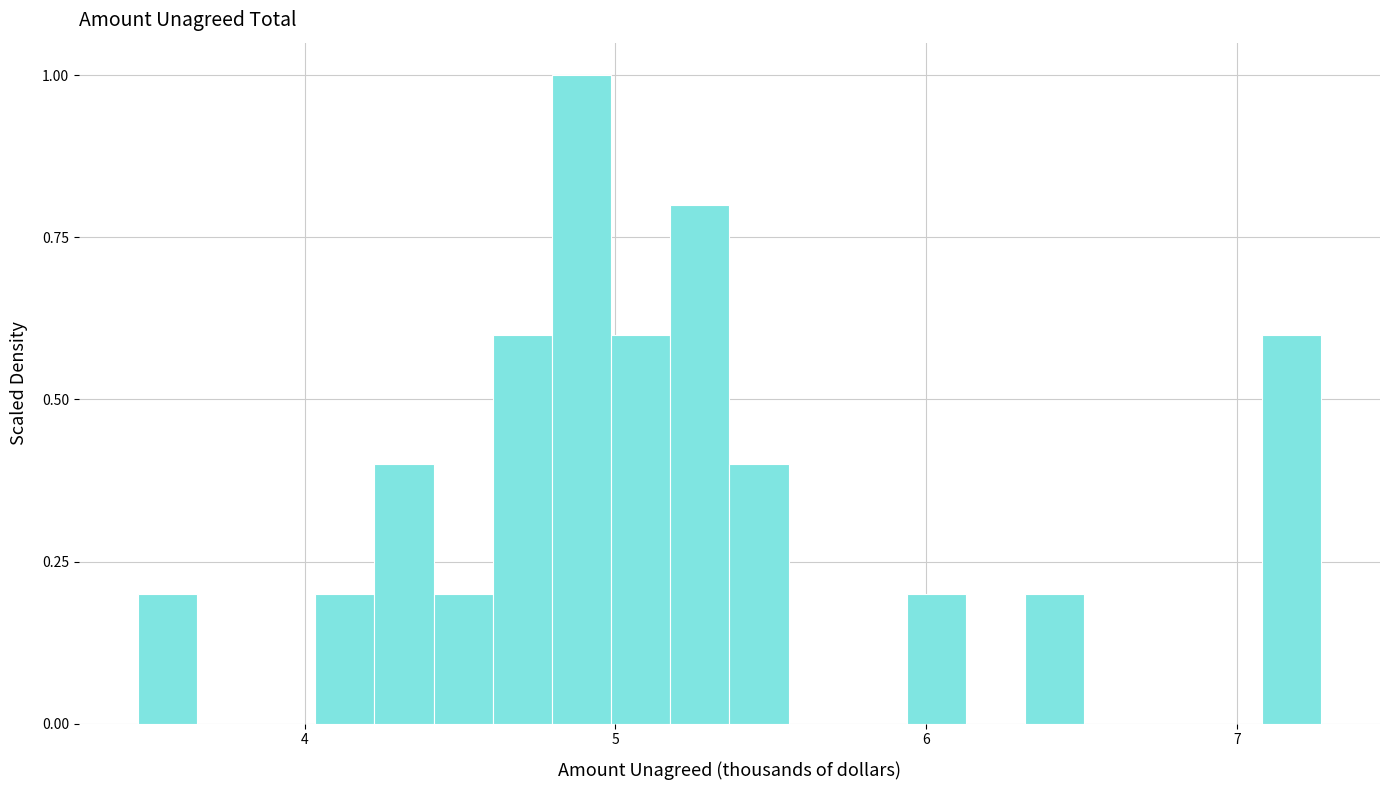

Around what value on the x-axis is the tallest bar? Give the approximate position of its centre, as read against the axis.

4.9